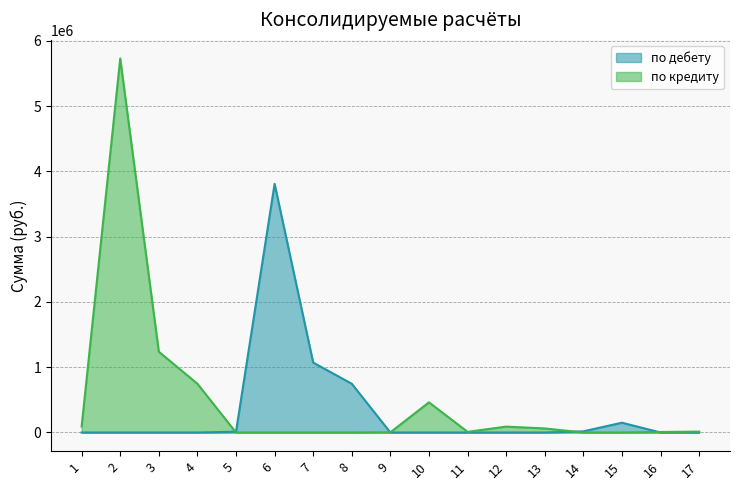

Which series changed the most between 7 and 11?

по дебету